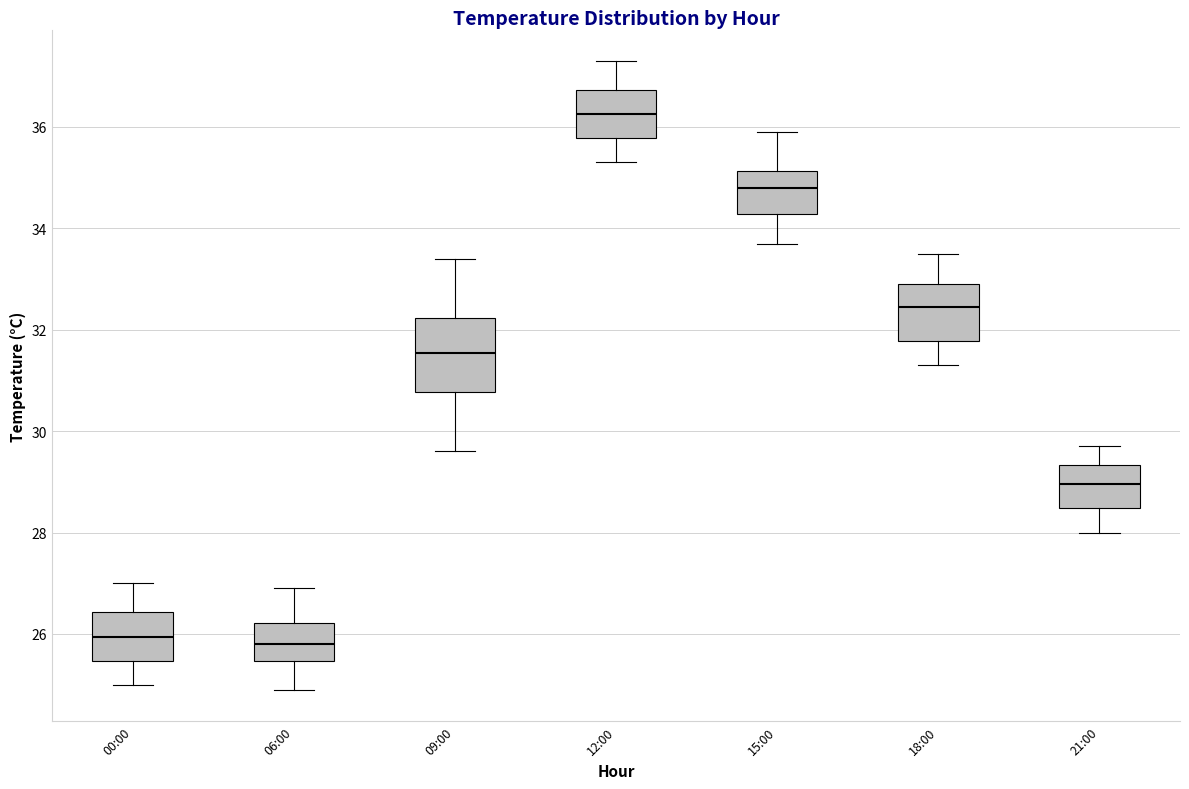

Where does the lower whisker of the box for 00:00 end on the y-axis? The values are not printed on the chart, so give them approximately, as read against the axis.

25.0